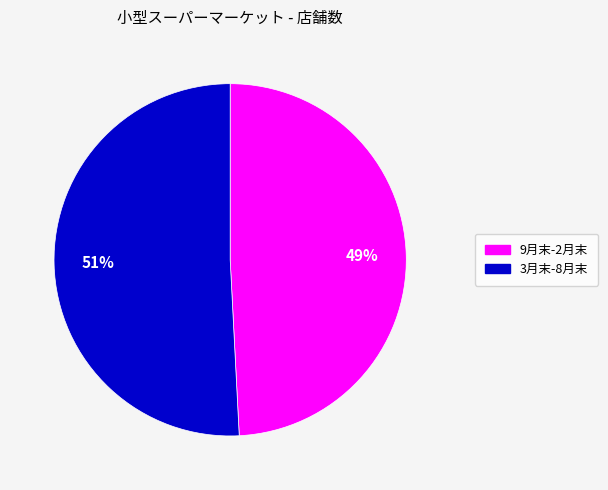

How many slices are in this pie chart?

2